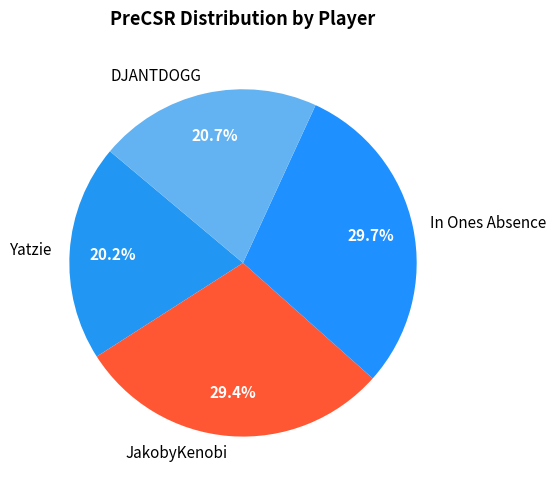

What percentage is the JakobyKenobi slice, to the nearest percent?

29%